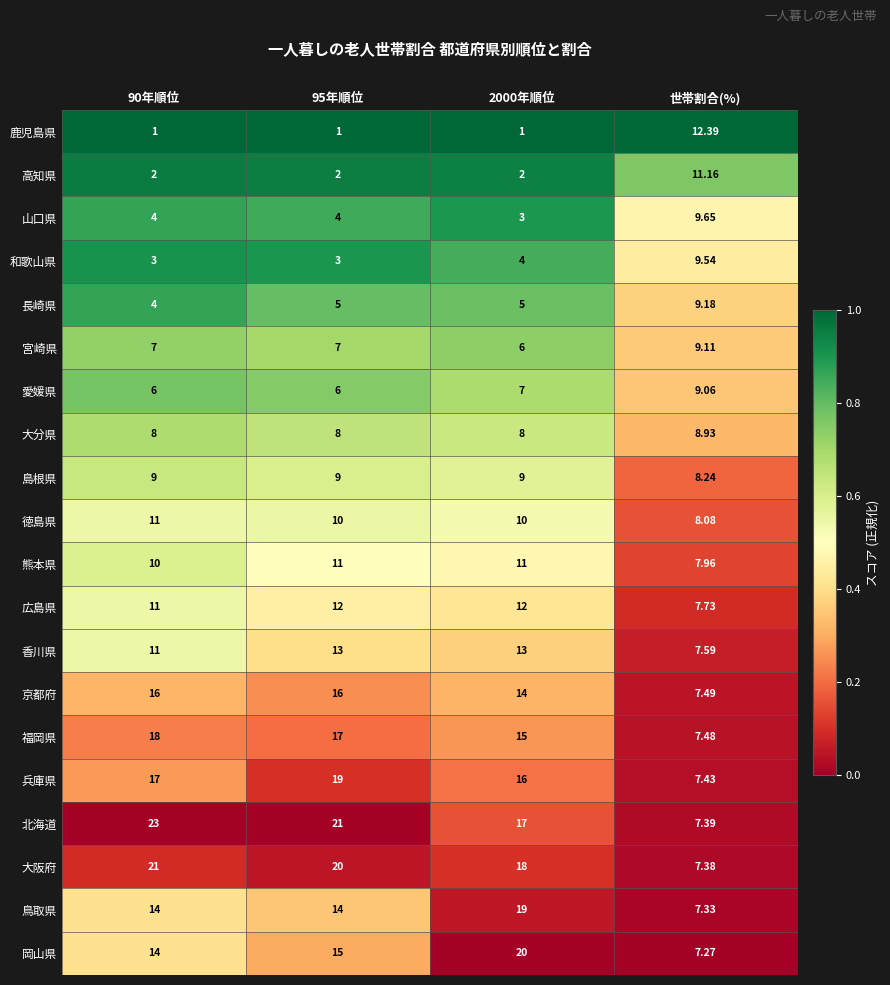

At which category is the sum across all series the highest?

95年順位